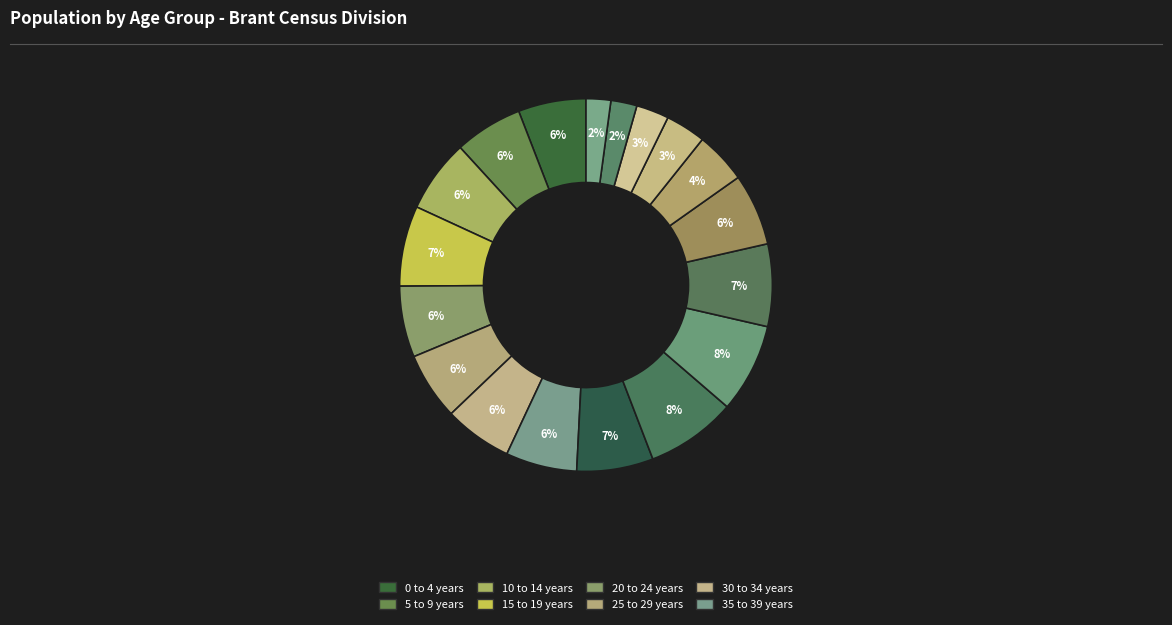

Is there a majority slice in this chart?

No